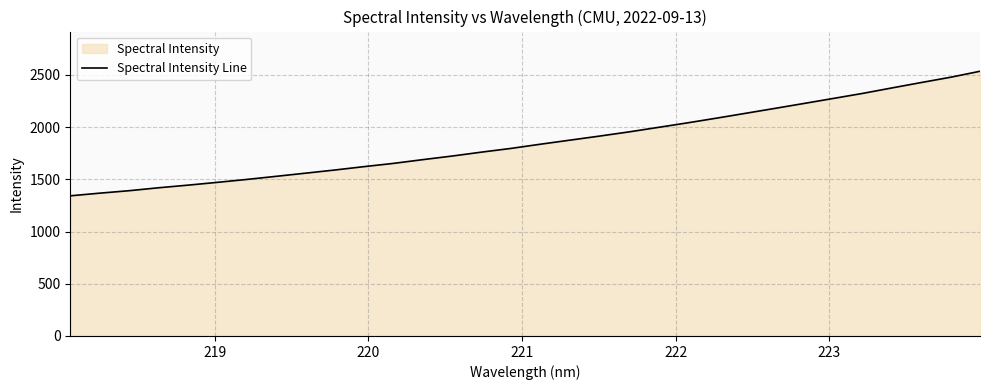

What is the maximum value shown in the chart?

2534.1